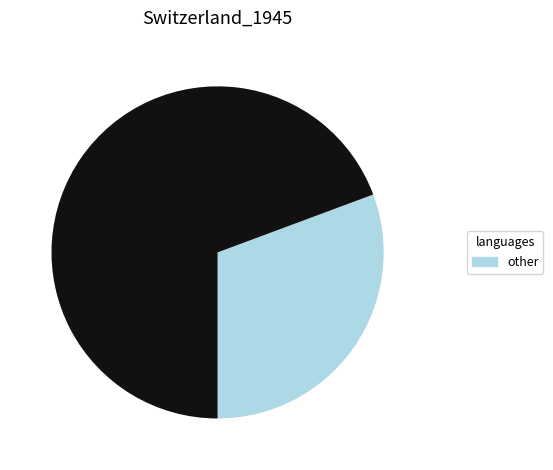

Does any single category account for the majority?

Yes